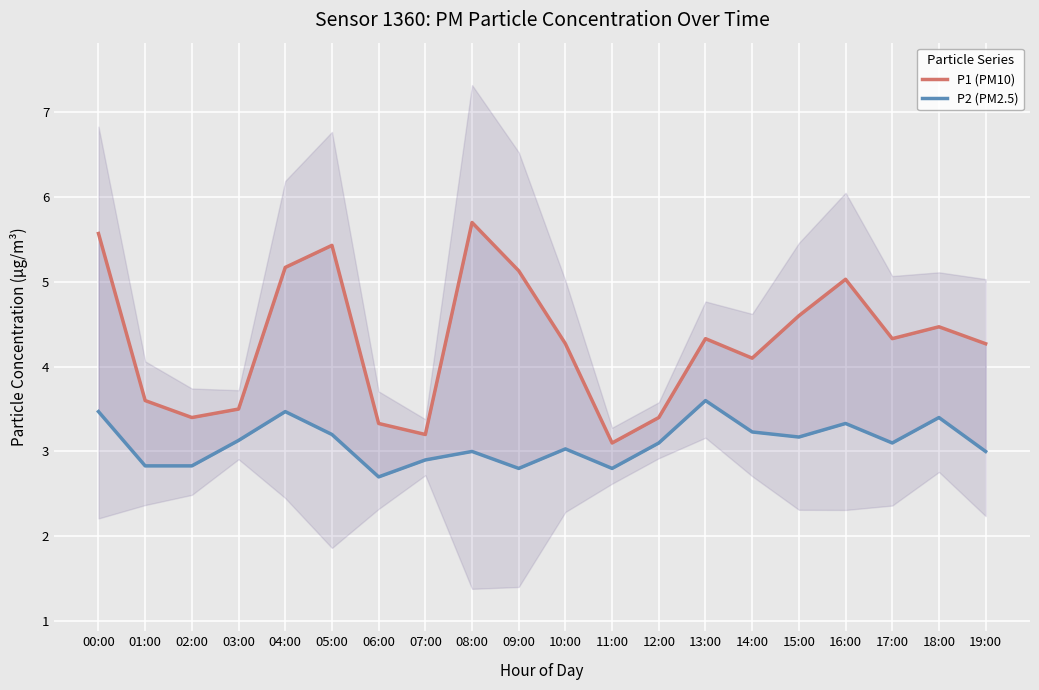

Which series has the largest total across all categories?

P1 (PM10)